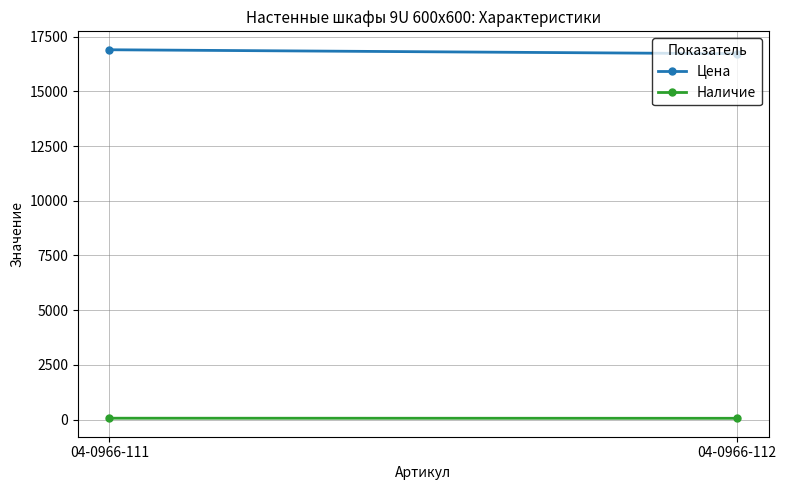

What is the smallest value displayed?

61.0